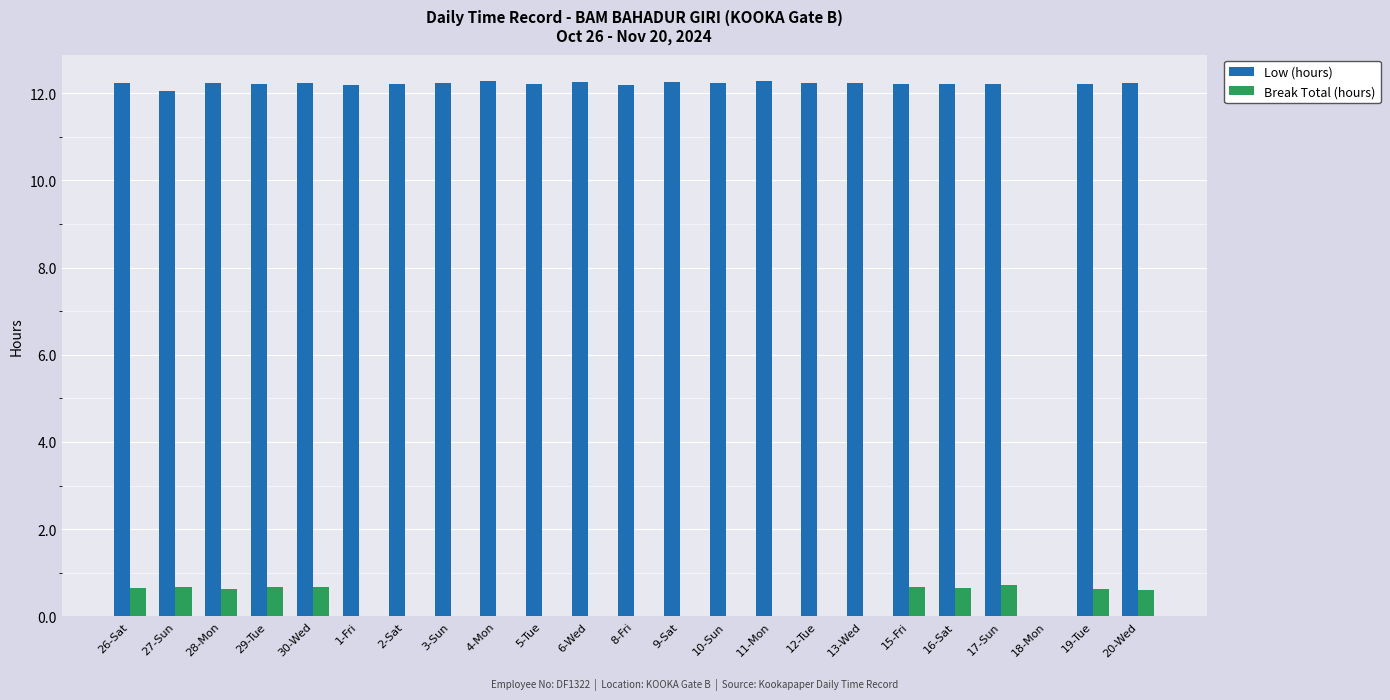

What is the highest value of the Break Total (hours) series?

0.7